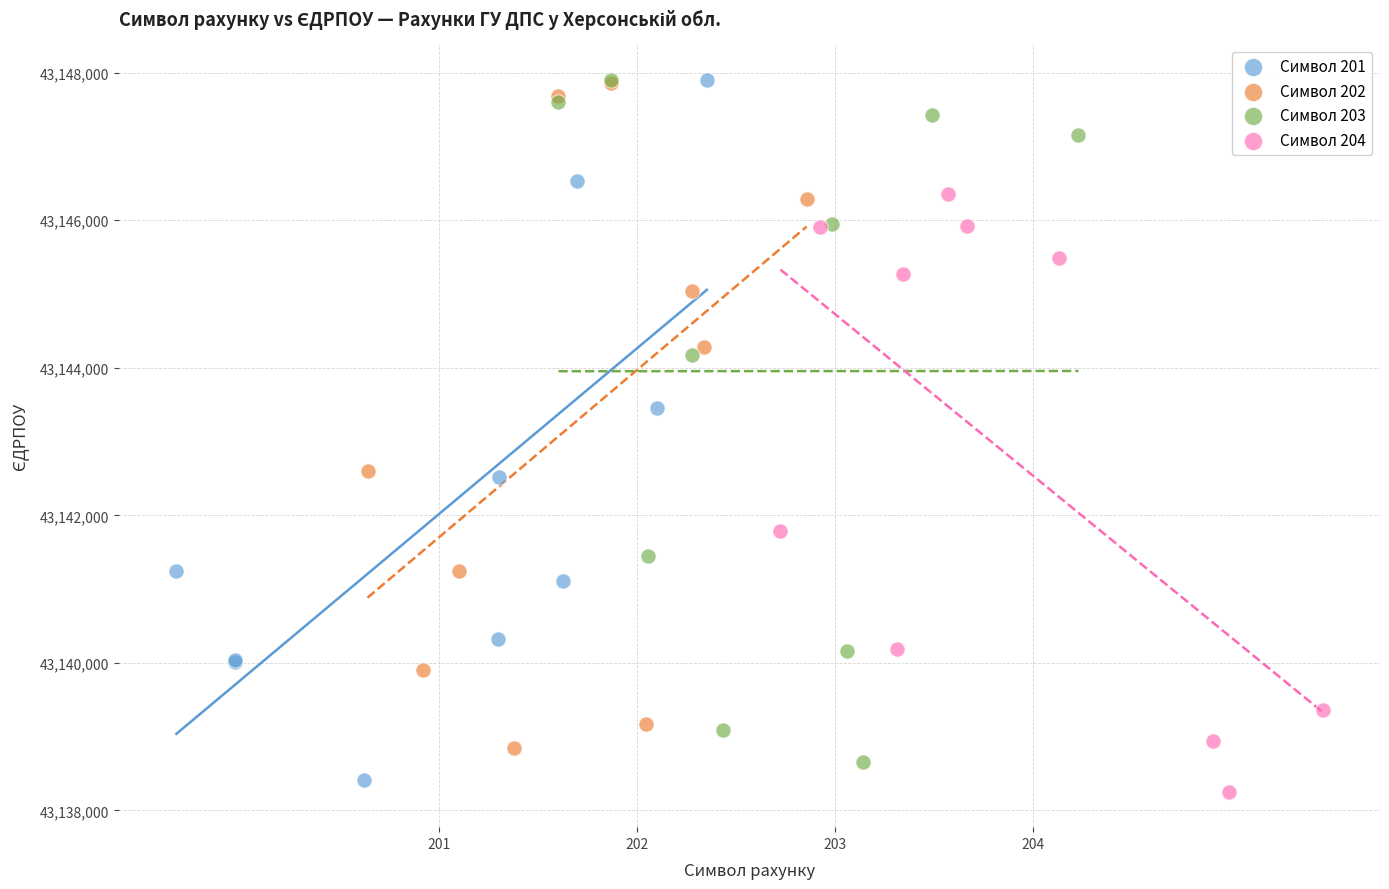

Which series has the widest spread of Y values?

Символ 201